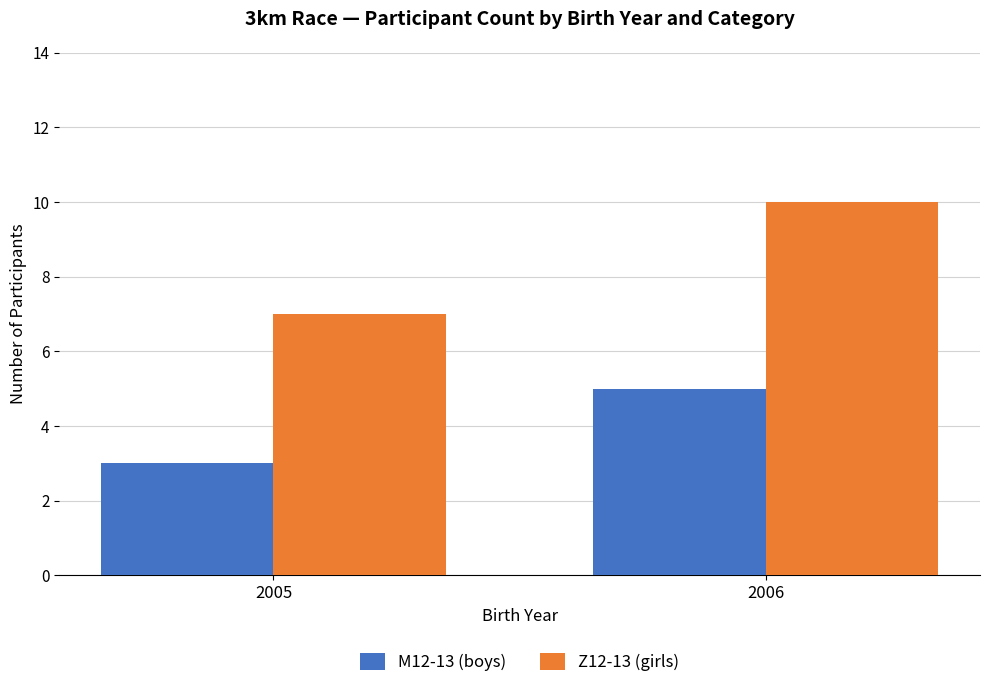

Count the number of categories in the chart.

2